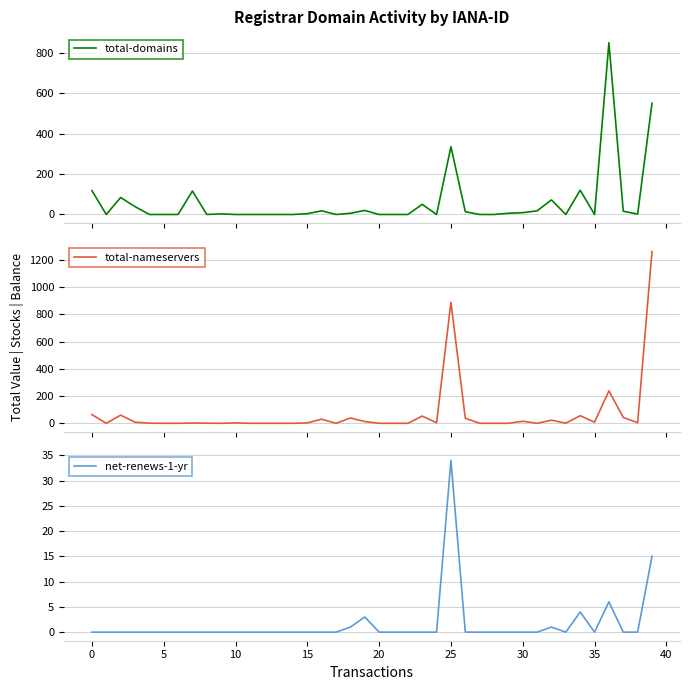

How many distinct data groups are displayed?

3